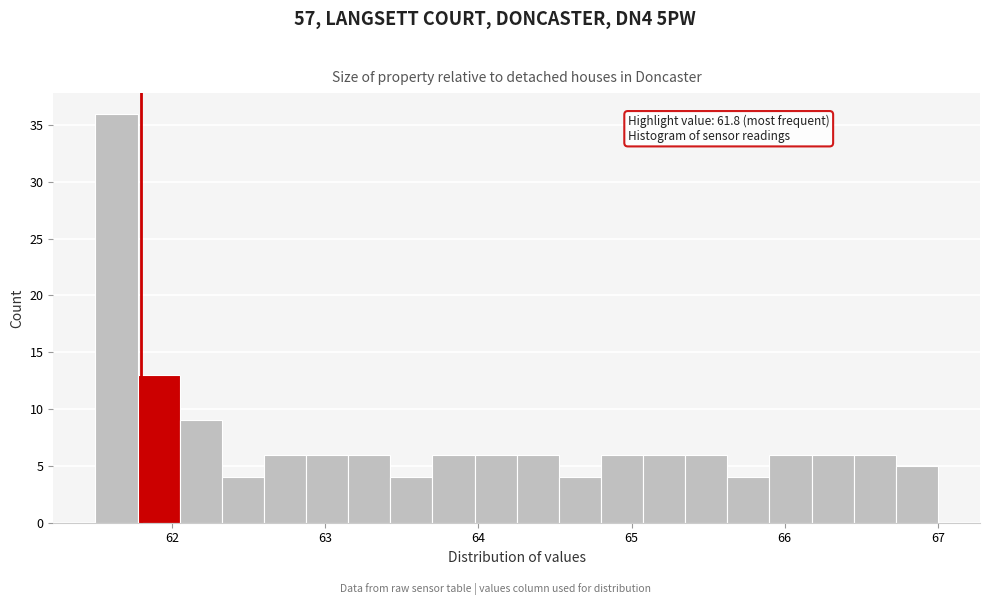

Read against the x-axis, roughly where is the centre of the tallest bar?

61.6